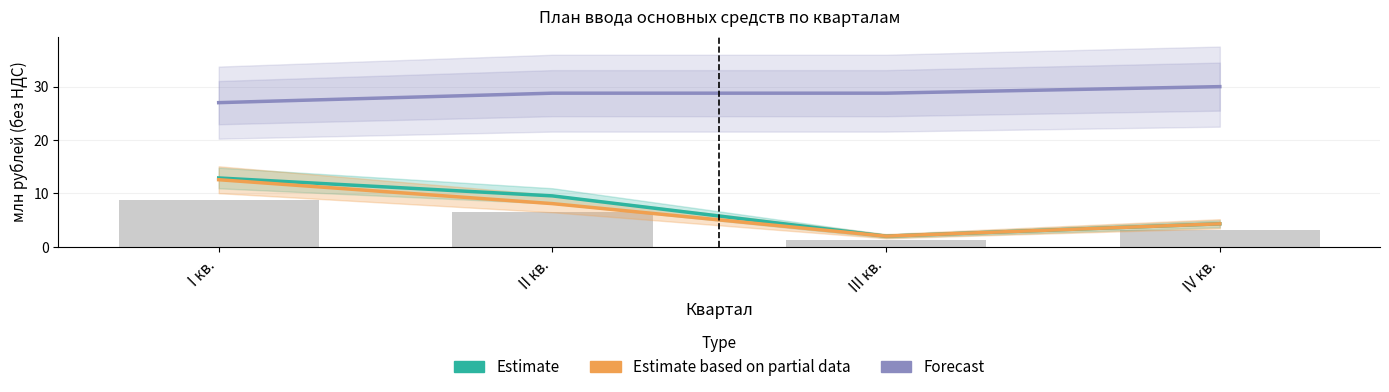

What is the sum of the Estimate based on partial data values at I кв. and II кв.?

20.7